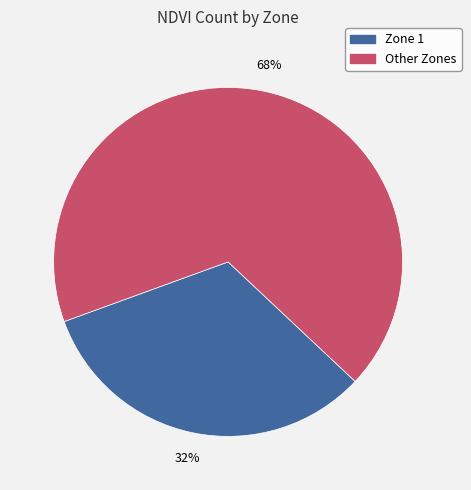

How many slices are in this pie chart?

2